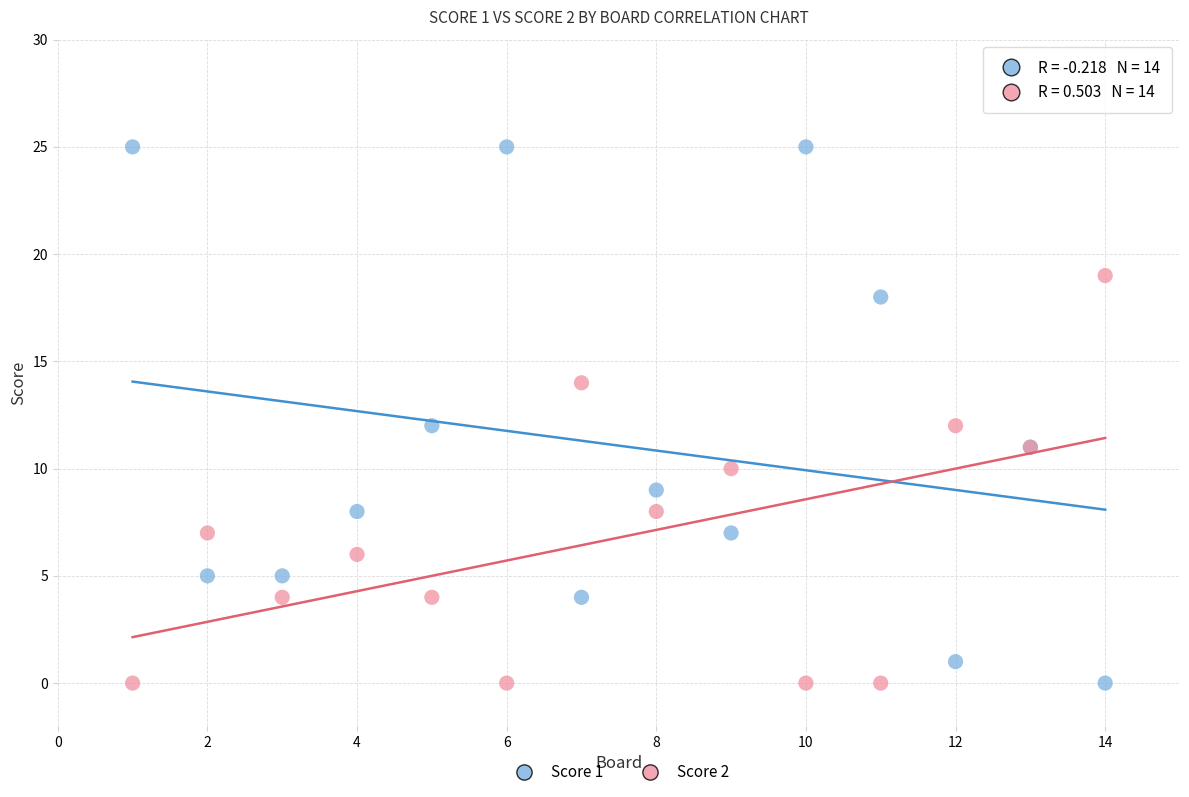

Which series reaches the maximum Y coordinate?

Score 1